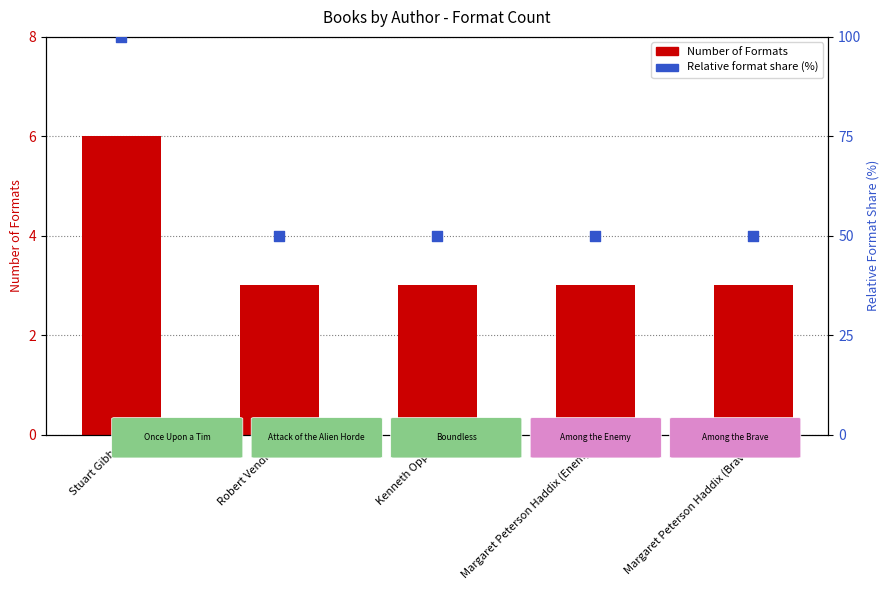

What are all the series names shown in the legend?

Number of Formats, Relative format share (%)